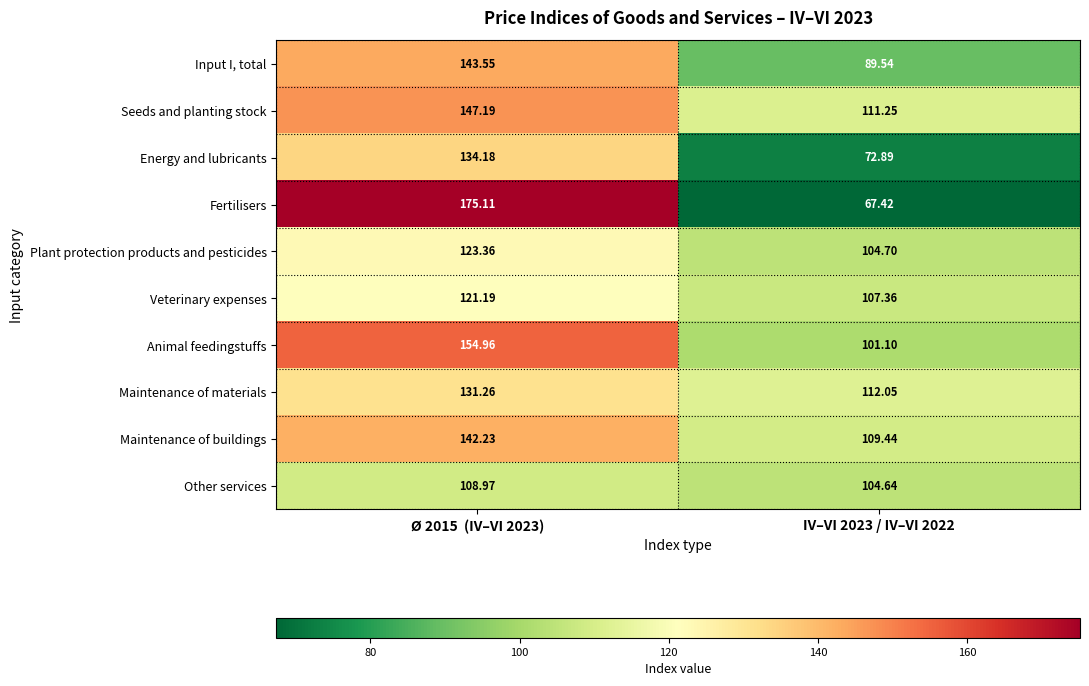

List the series in order of their peak value, lowest first.

Other services, Veterinary expenses, Plant protection products and pesticides, Maintenance of materials, Energy and lubricants, Maintenance of buildings, Input I, total, Seeds and planting stock, Animal feedingstuffs, Fertilisers